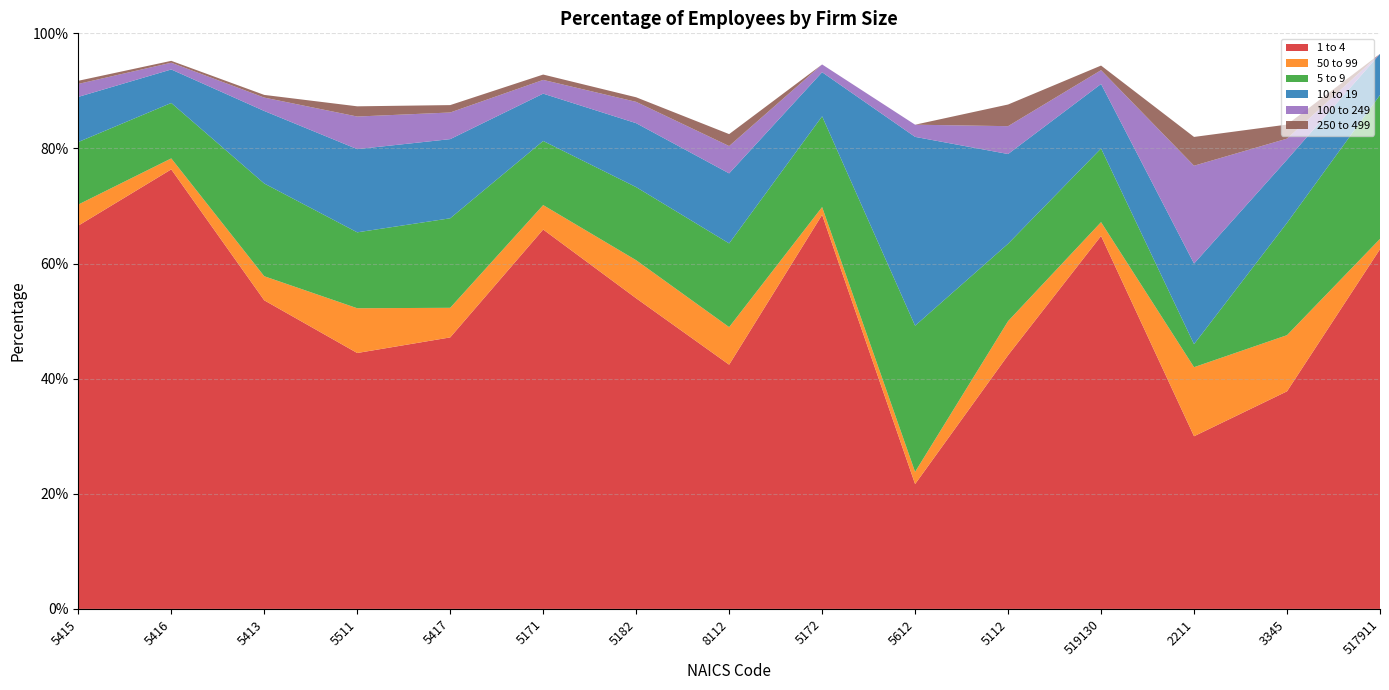

Reading right to left, extract all data points from this chart.

1 to 4: 0.6	0.4	0.3	0.6	0.4	0.2	0.7	0.4	0.5	0.7	0.5	0.4	0.5	0.8	0.7
50 to 99: 0.0	0.1	0.1	0.0	0.1	0.0	0.0	0.1	0.1	0.0	0.1	0.1	0.0	0.0	0.0
5 to 9: 0.2	0.2	0.0	0.1	0.1	0.3	0.2	0.1	0.1	0.1	0.2	0.1	0.2	0.1	0.1
10 to 19: 0.1	0.1	0.1	0.1	0.2	0.3	0.1	0.1	0.1	0.1	0.1	0.1	0.1	0.1	0.1
100 to 249: 0.0	0.0	0.2	0.0	0.0	0.0	0.0	0.0	0.0	0.0	0.0	0.1	0.0	0.0	0.0
250 to 499: 0.0	0.0	0.1	0.0	0.0	0.0	0.0	0.0	0.0	0.0	0.0	0.0	0.0	0.0	0.0